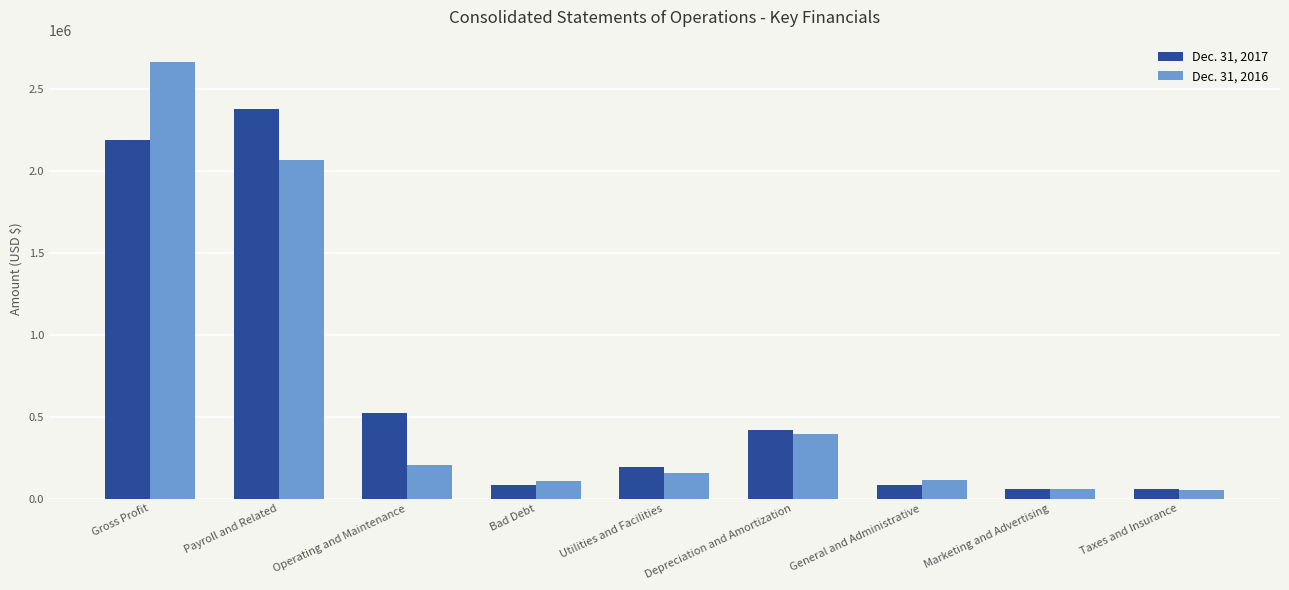

How many groups of bars are there?

9